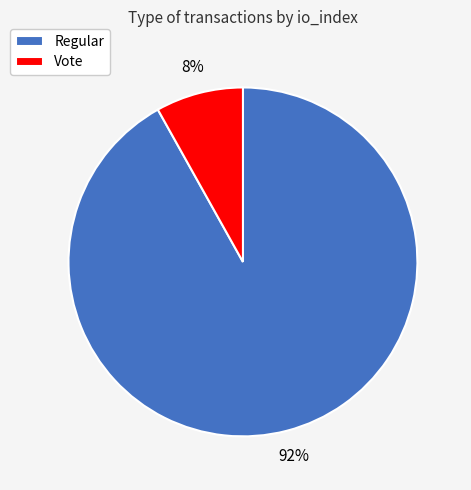

Is the sum of Vote and Regular greater than half?

Yes